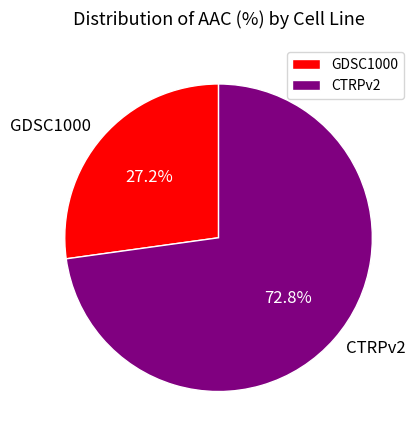

What is the smallest slice in the pie chart?

GDSC1000